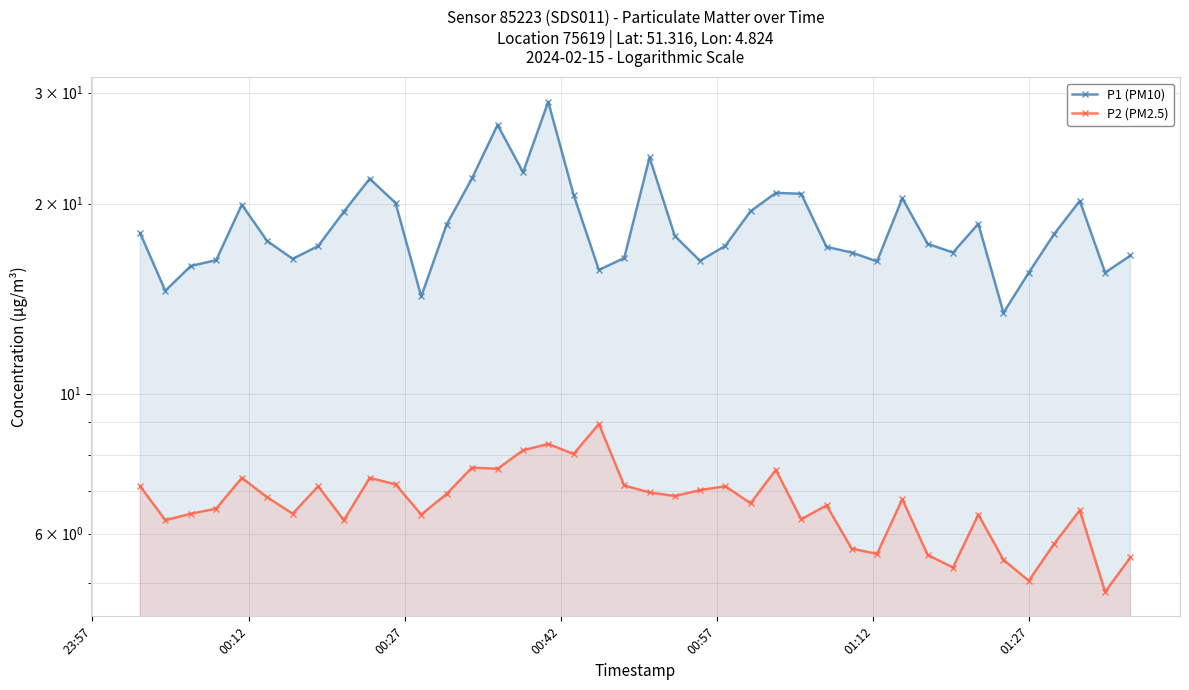

How many lines are shown in the chart?

2